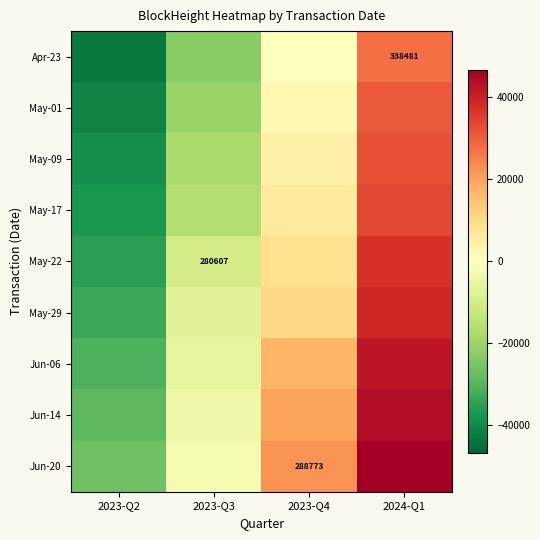

What is the greatest value displayed?

46665.1